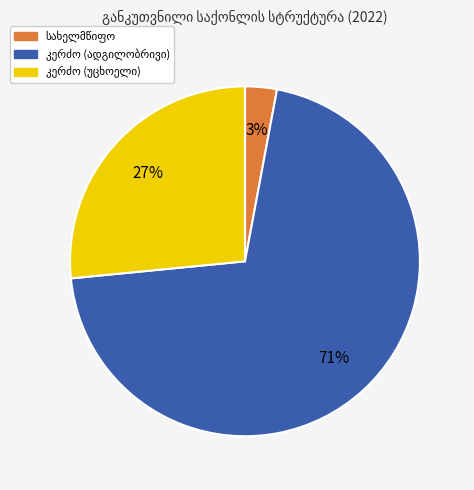

To the nearest percent, what is the average slice percentage?

33%